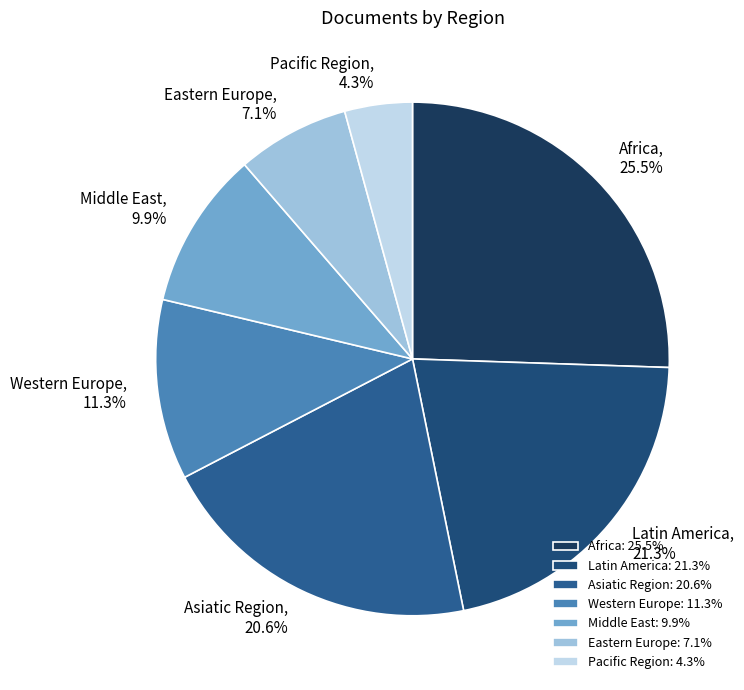

How many slices are in this pie chart?

7